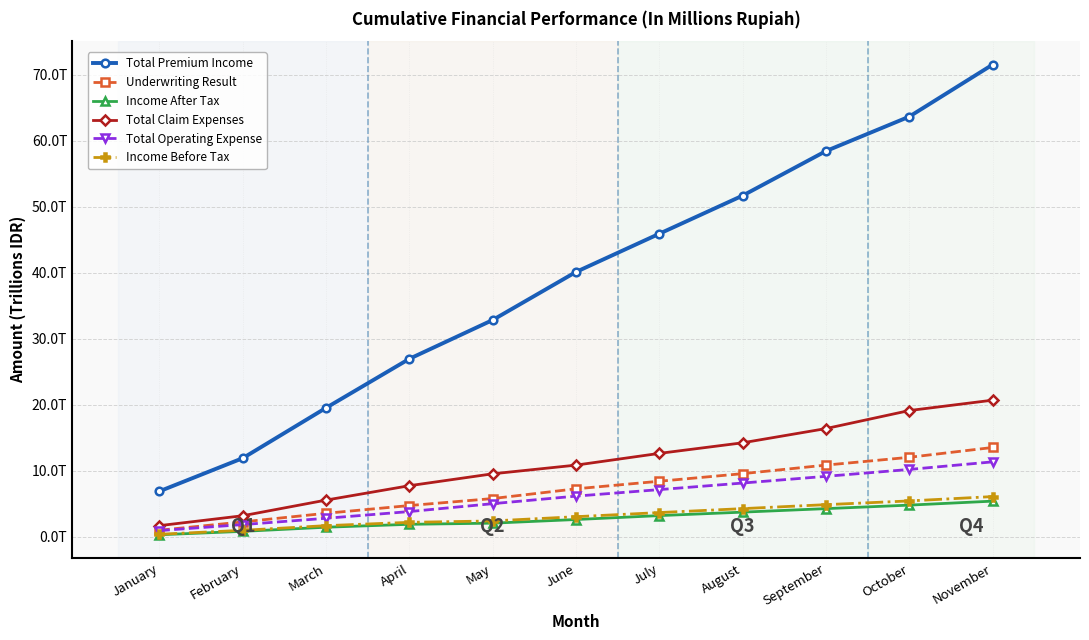

Reading left to right, extract all data points from this chart.

Total Premium Income: 6911576.7	11926031.0	19547496.7	26973183.8	32851366.7	40129757.8	45917386.7	51689523.5	58437204.5	63652858.5	71524450.2
Underwriting Result: 1008165.1	2270344.2	3575373.3	4746459.1	5806553.9	7280472.6	8426835.7	9576218.5	10871496.2	12053901.6	13541698.3
Income After Tax: 321346.5	836624.4	1463884.2	1904166.1	2078540.0	2629219.7	3221852.6	3747454.1	4278714.0	4810462.1	5412754.3
Total Claim Expenses: 1704191.1	3204111.2	5573460.5	7752712.9	9555129.7	10869240.8	12647097.8	14251437.4	16405383.4	19134407.9	20706304.2
Total Operating Expense: 951619.7	1863227.1	2816443.7	3835101.2	5030349.5	6173002.3	7159646.4	8154008.0	9170345.6	10214023.5	11362473.1
Income Before Tax: 394140.2	995628.6	1700768.2	2203825.5	2414857.6	3056835.8	3681968.2	4279330.3	4881896.5	5445908.9	6102671.5